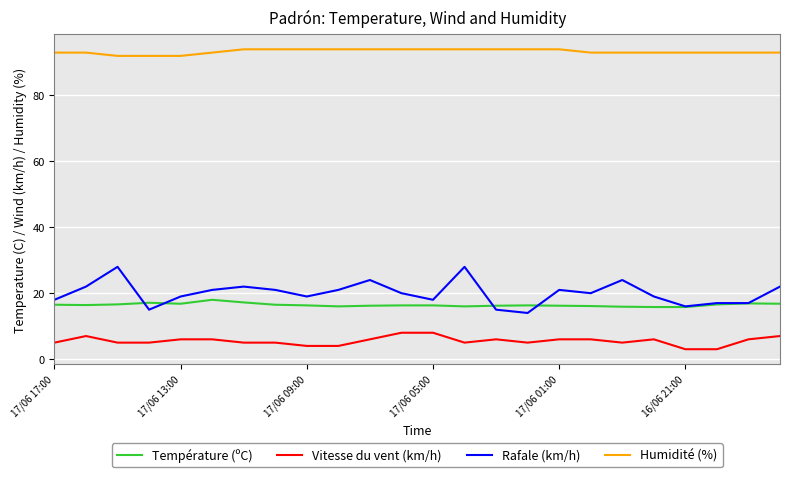

True or false: Vitesse du vent (km/h) and Température (ºC) cross at least once.

False